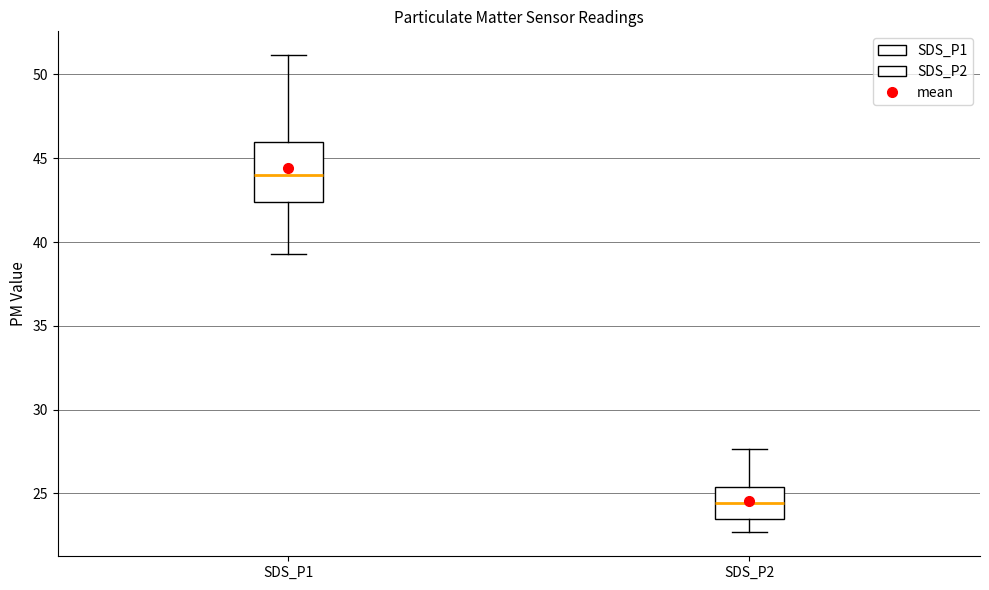

Which box has the highest median line?

SDS_P1